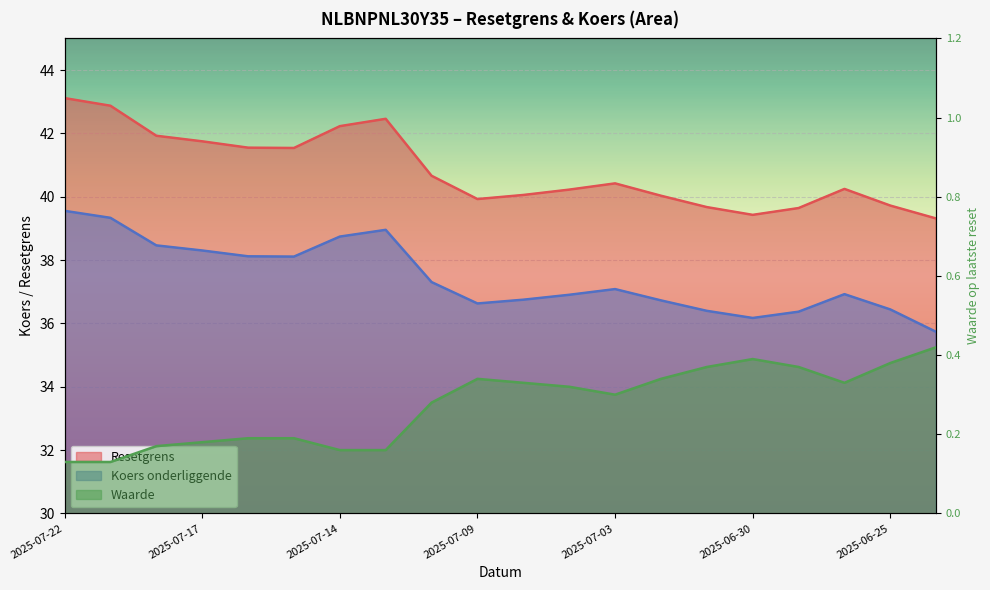

Is the value of Resetgrens at 2025-07-03 greater than the value of Waarde at 2025-07-22?

Yes